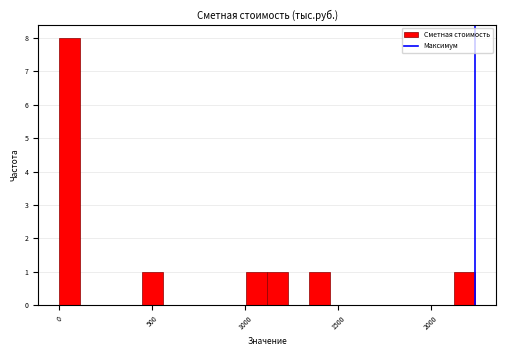

Around what value on the x-axis is the tallest bar? Give the approximate position of its centre, as read against the axis.

50